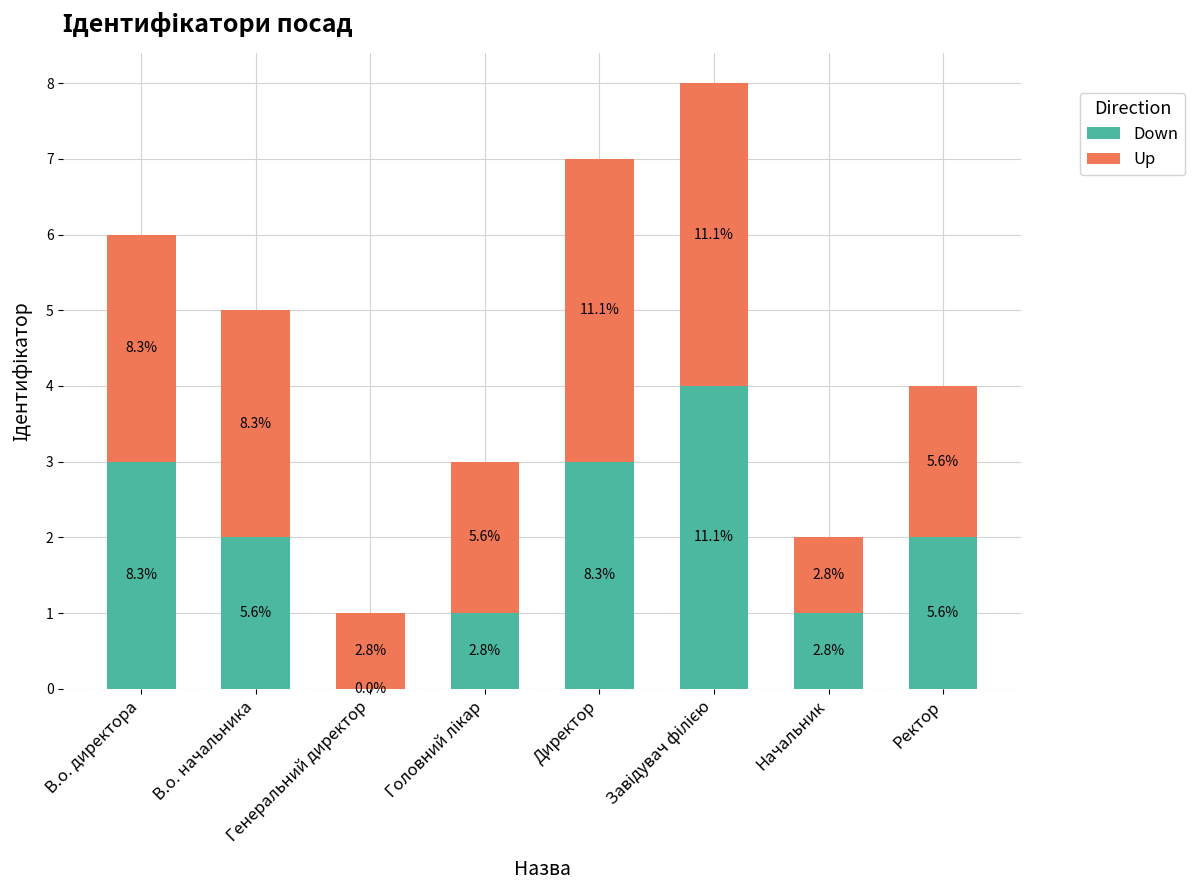

At which label does Down reach its peak?

Завідувач філією